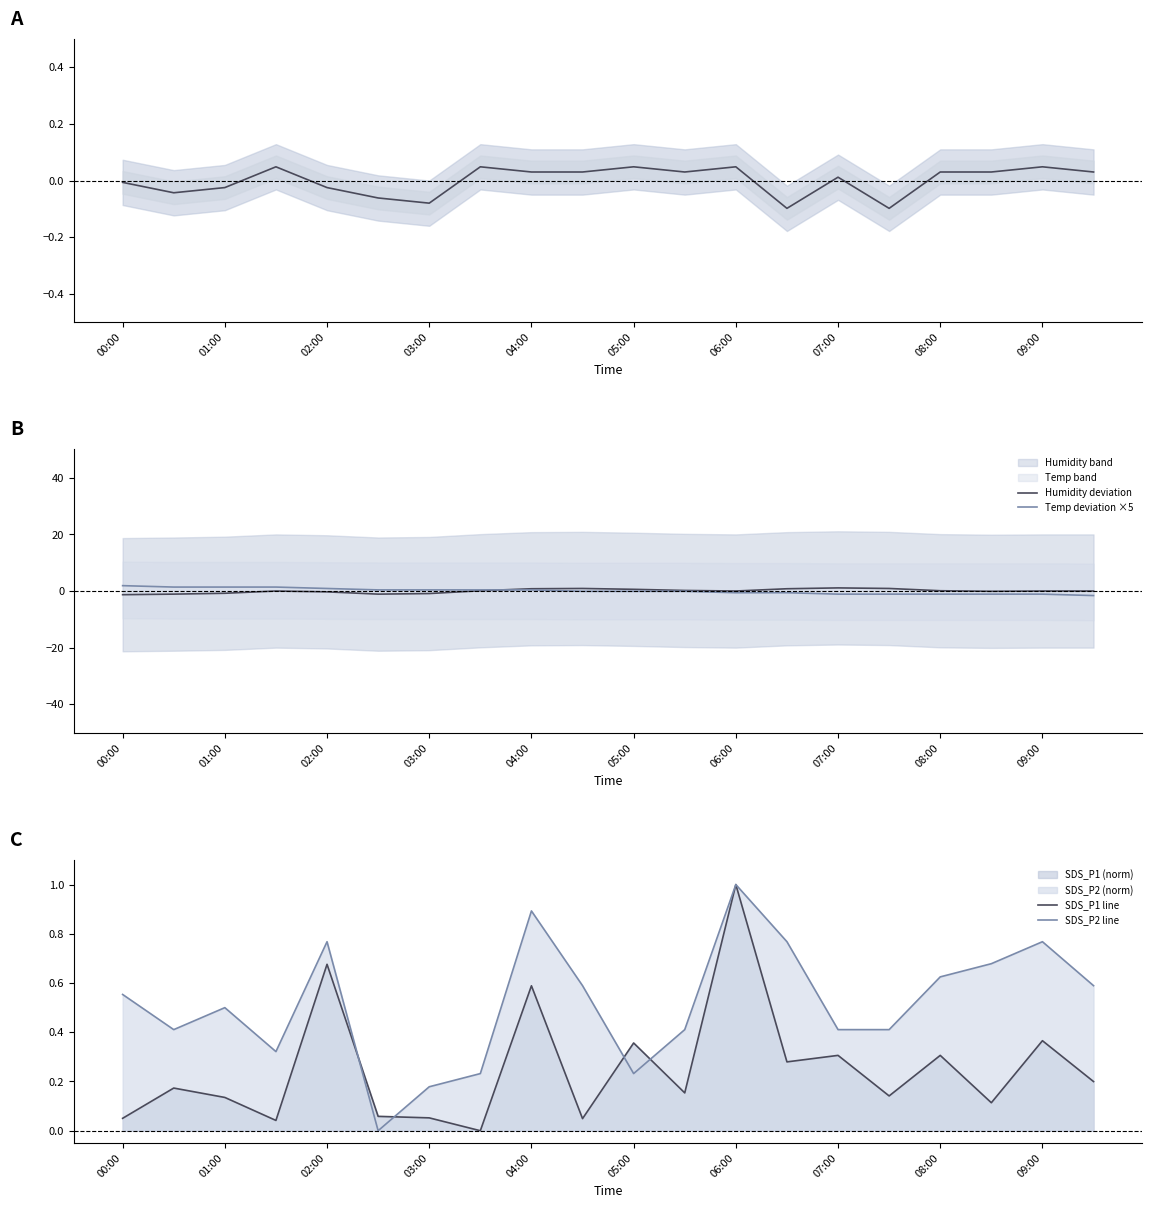

How many times do SDS_P2 line and Temp deviation ×5 cross each other?

1